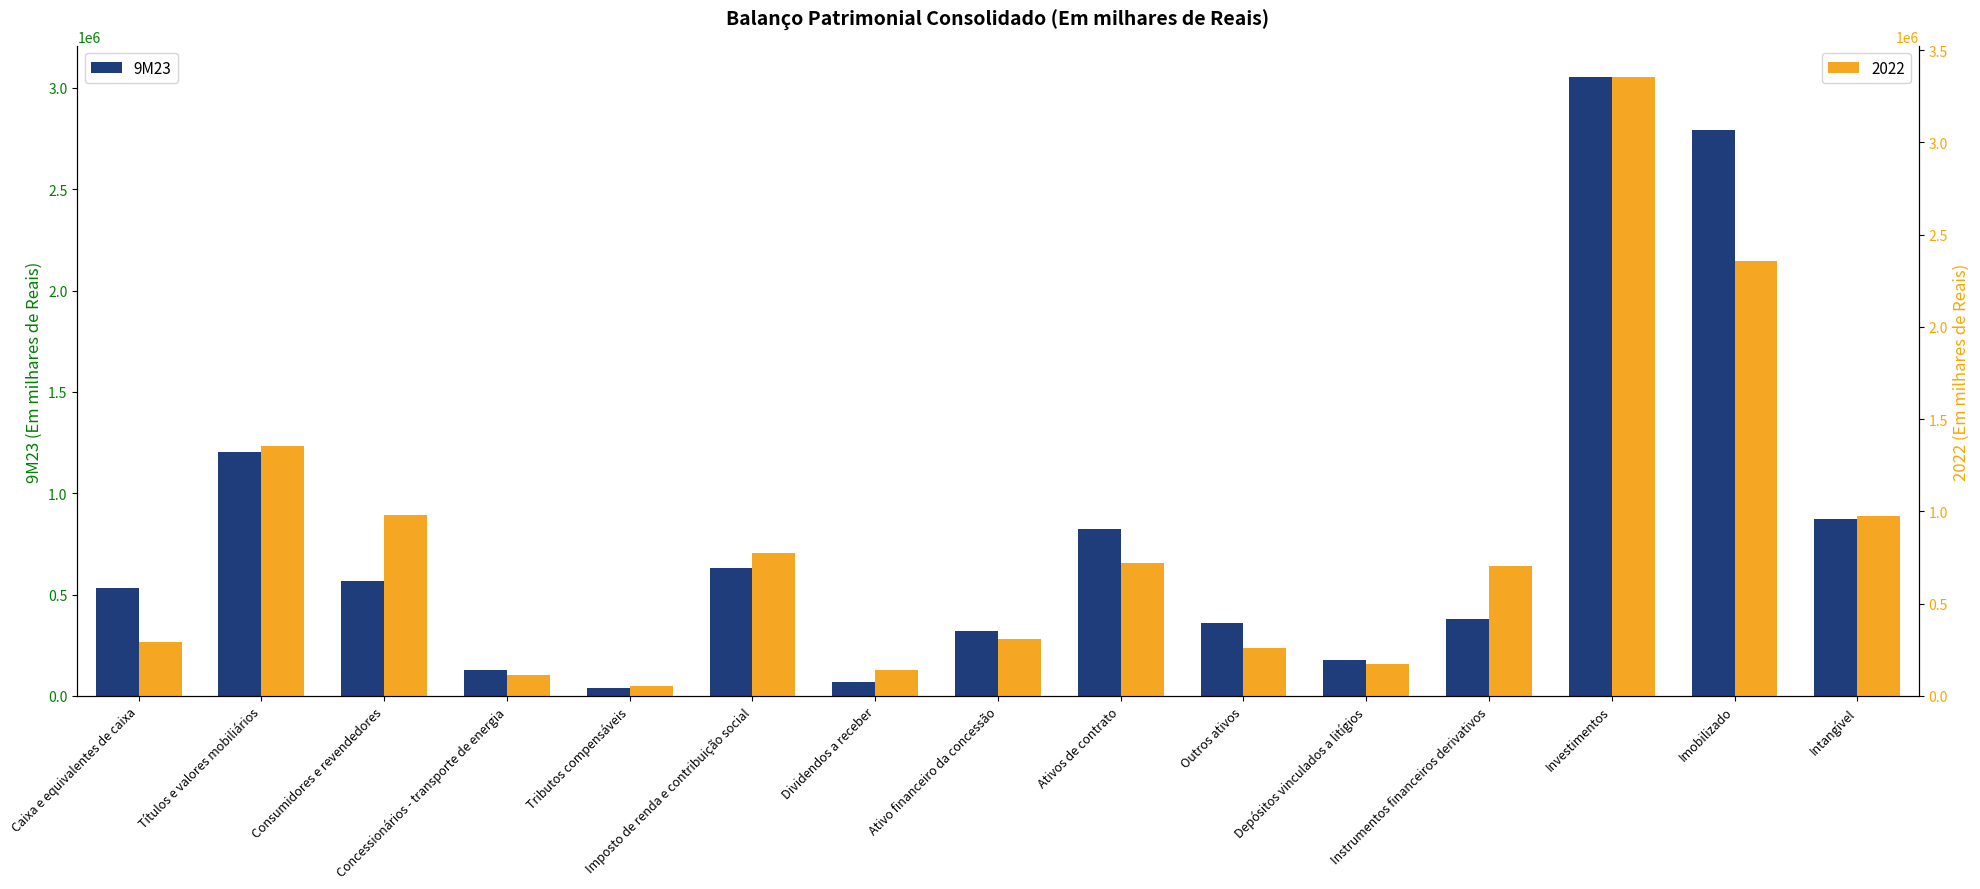

Rank the categories by value from lowest to highest.

Tributos compensáveis, Dividendos a receber, Concessionários - transporte de energia, Depósitos vinculados a litígios, Ativo financeiro da concessão, Outros ativos, Instrumentos financeiros derivativos, Caixa e equivalentes de caixa, Consumidores e revendedores, Imposto de renda e contribuição social, Ativos de contrato, Intangível, Títulos e valores mobiliários, Imobilizado, Investimentos